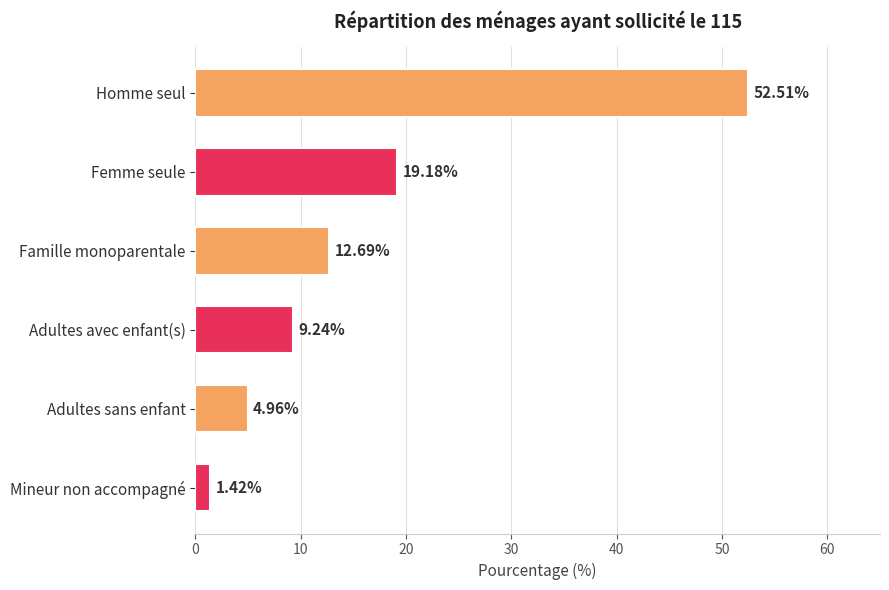

Which label corresponds to the largest value in the chart?

Homme seul